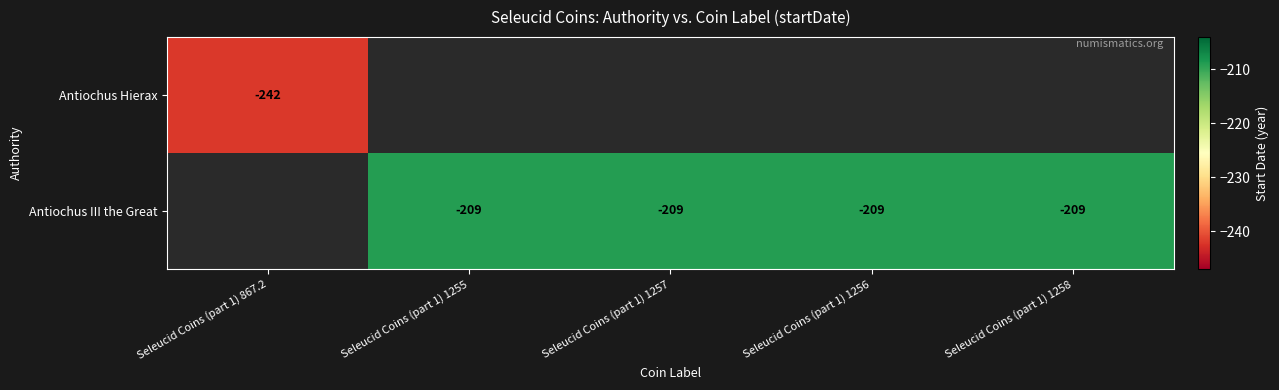

The Antiochus III the Great series shows -209 at Seleucid Coins (part 1) 1258. True or false?

True